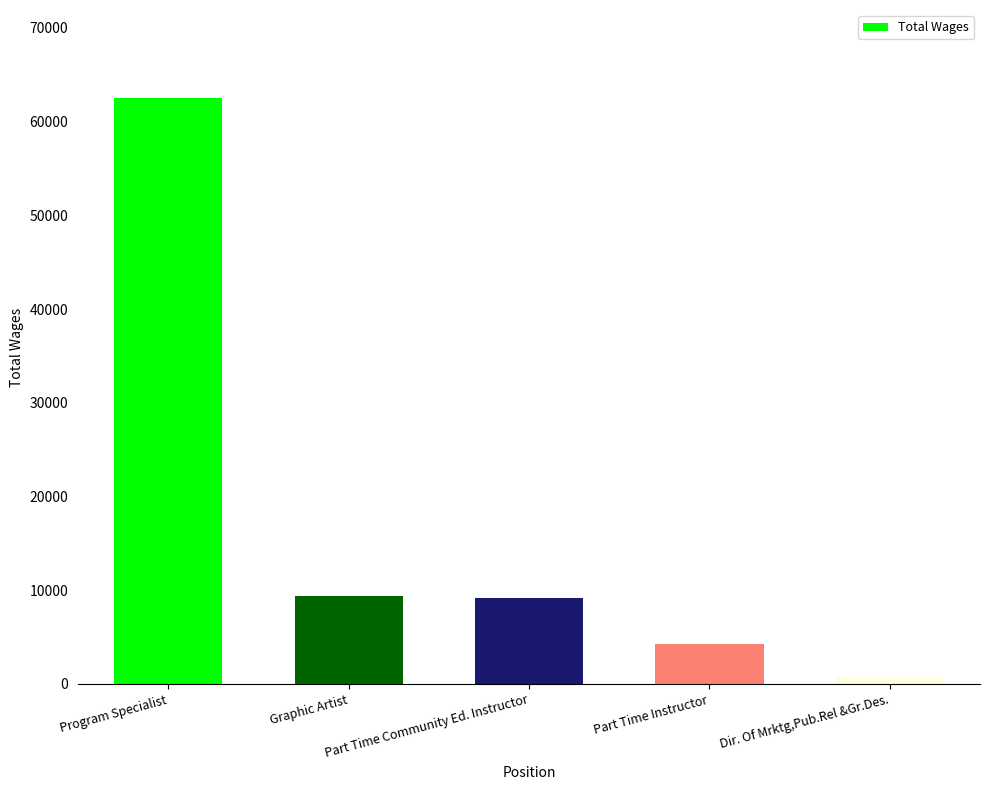

What is the value of the 3rd bar from the left?

9156